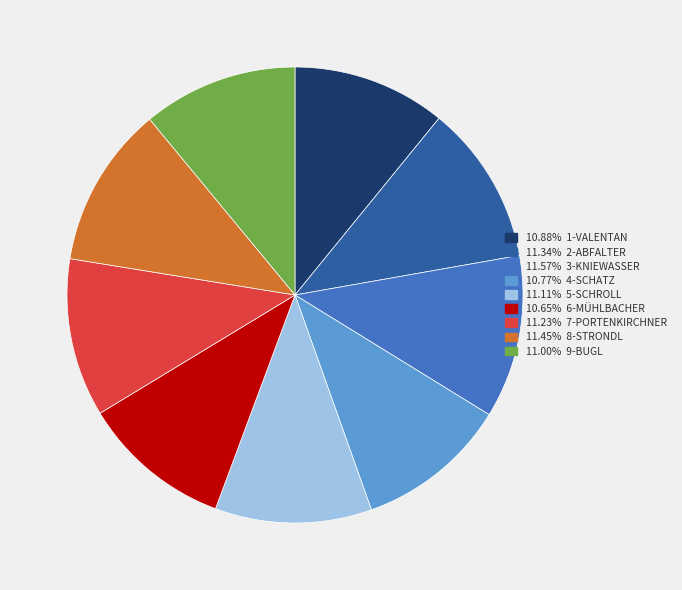

Does any single category account for the majority?

No